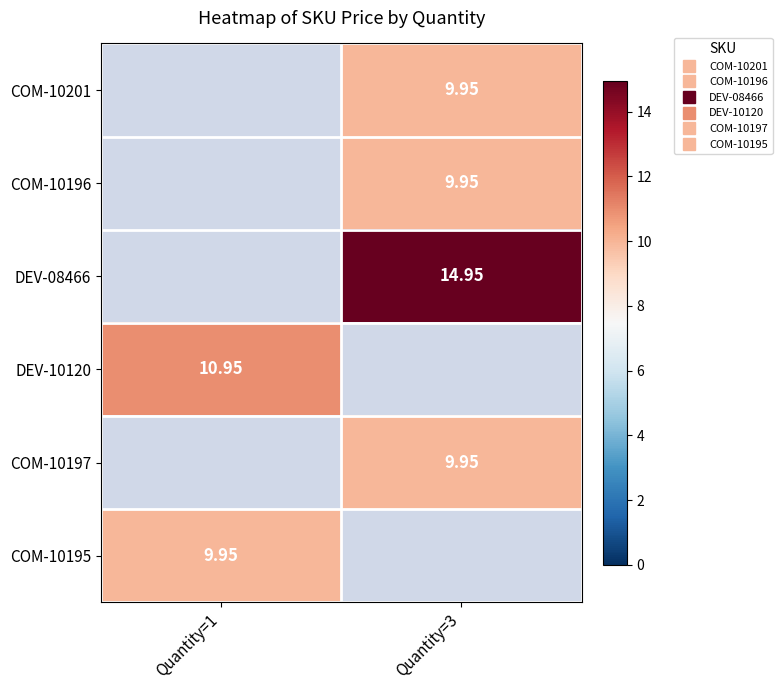

What is the approximate value of DEV-10120 at Quantity=1?

10.9